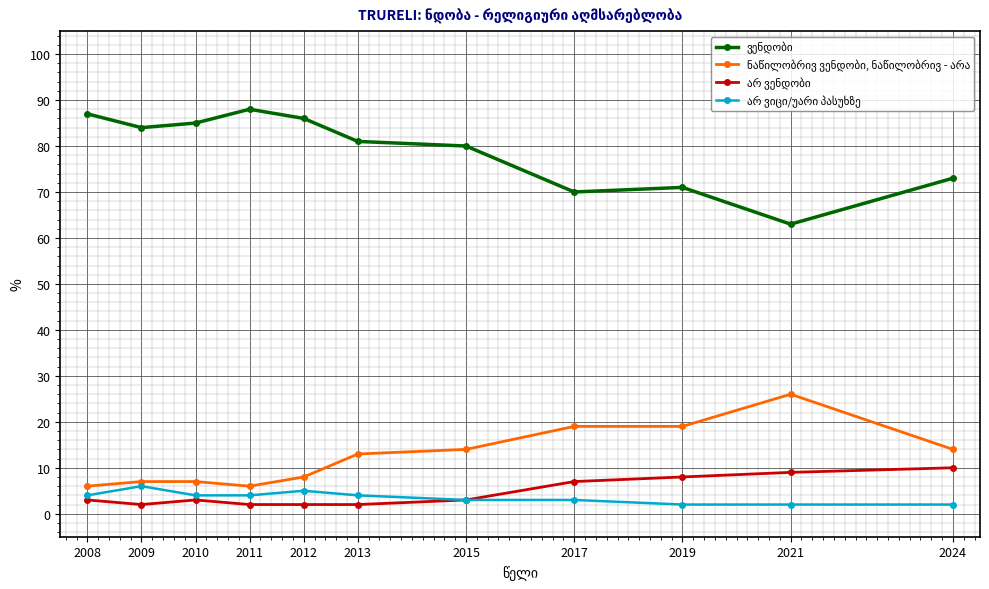

What is the maximum value shown in the chart?

88